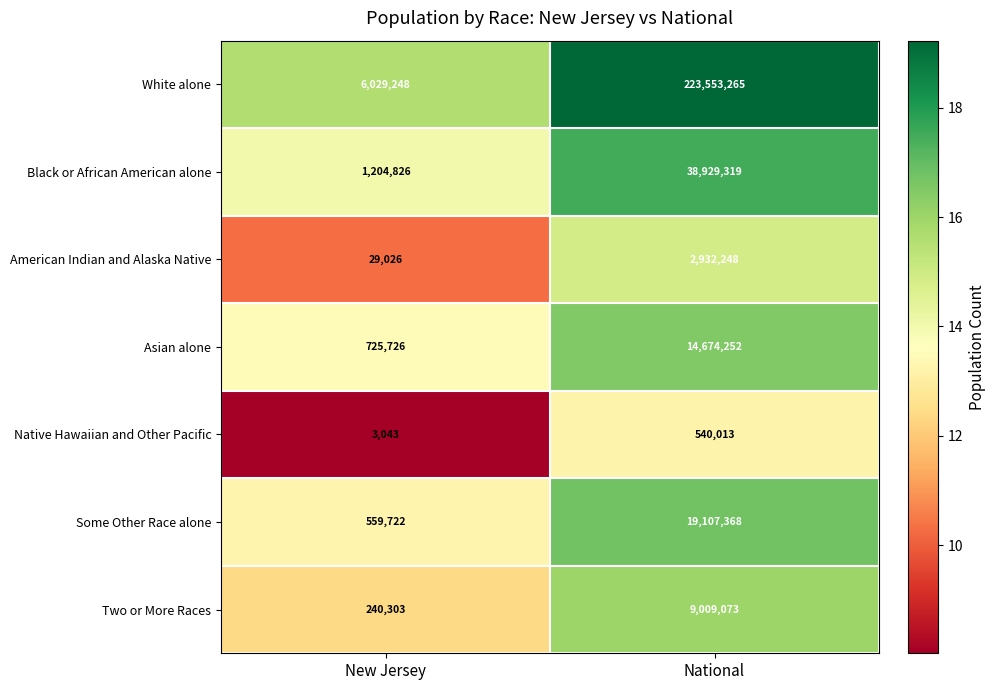

At which category is the sum across all series the highest?

National